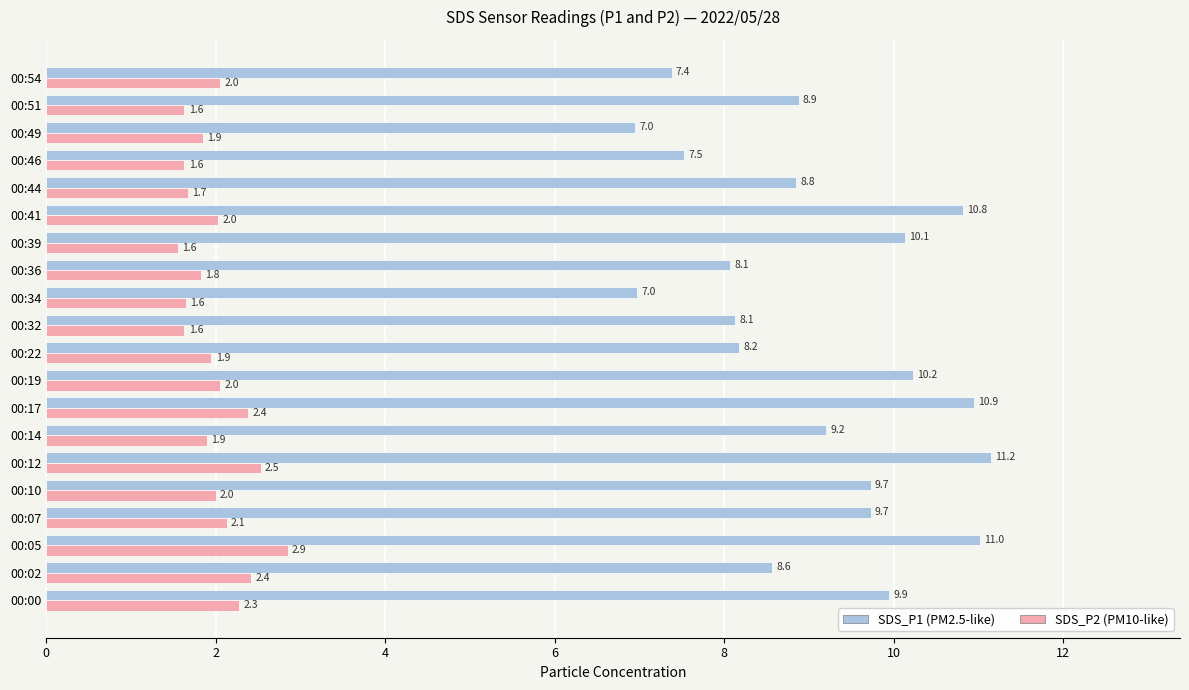

What is the spread (max minus min) of values at 00:46?

5.9